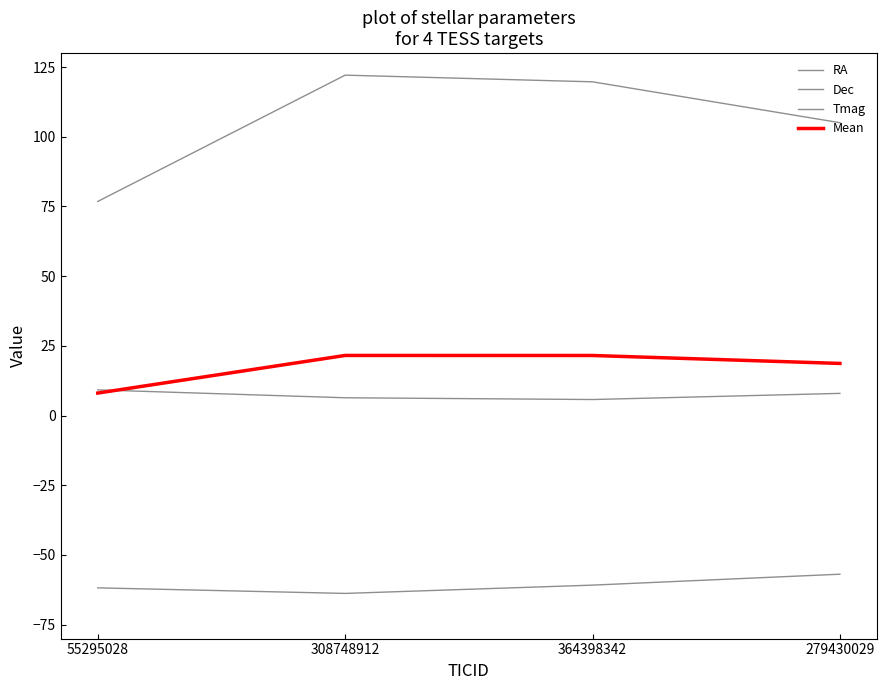

Where is Mean nearest to the value 14?

279430029